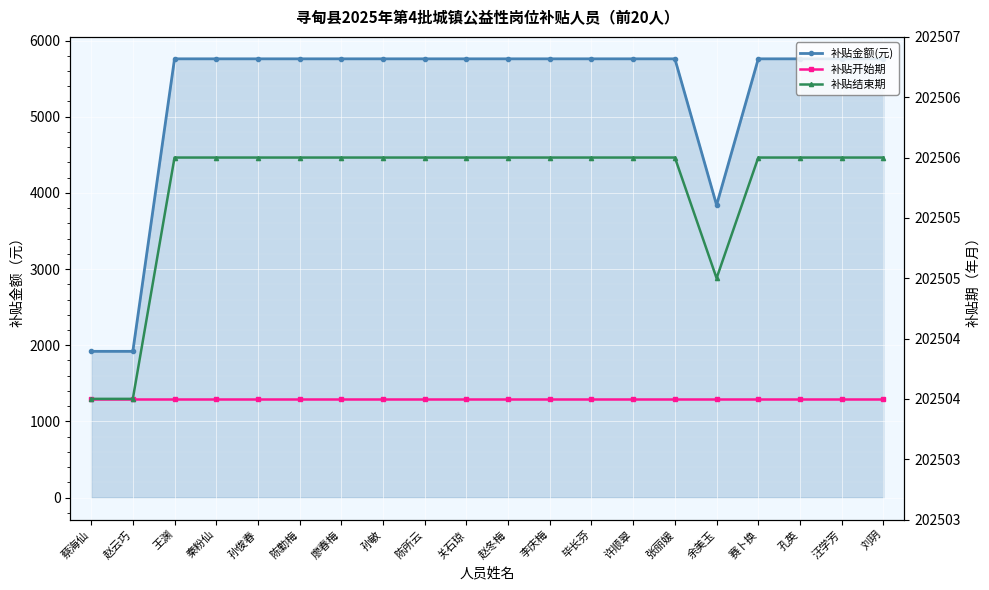

What is the sum of the 补贴结束期 values at 秦粉仙 and 李庆梅?

405012